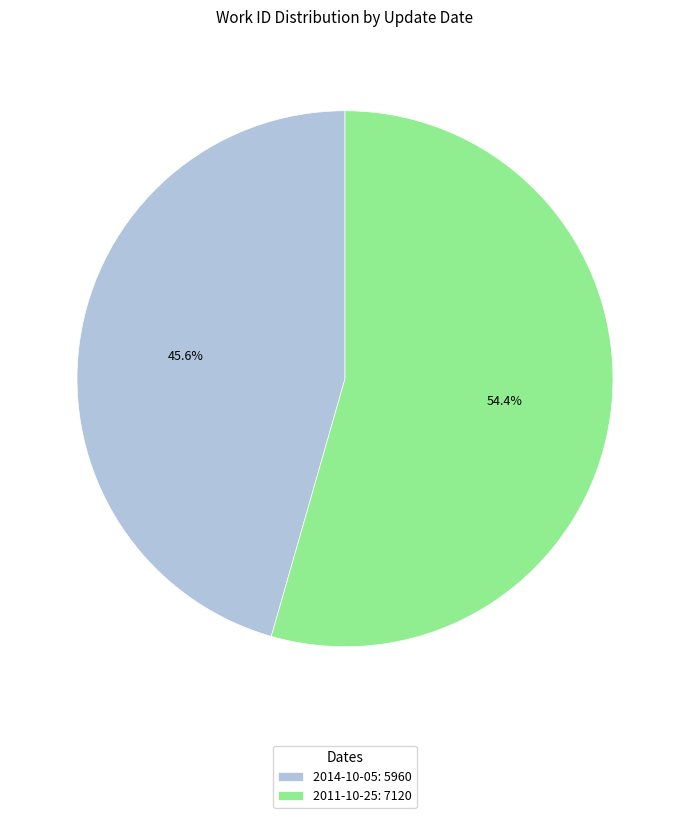

What is the majority slice?

2011-10-25